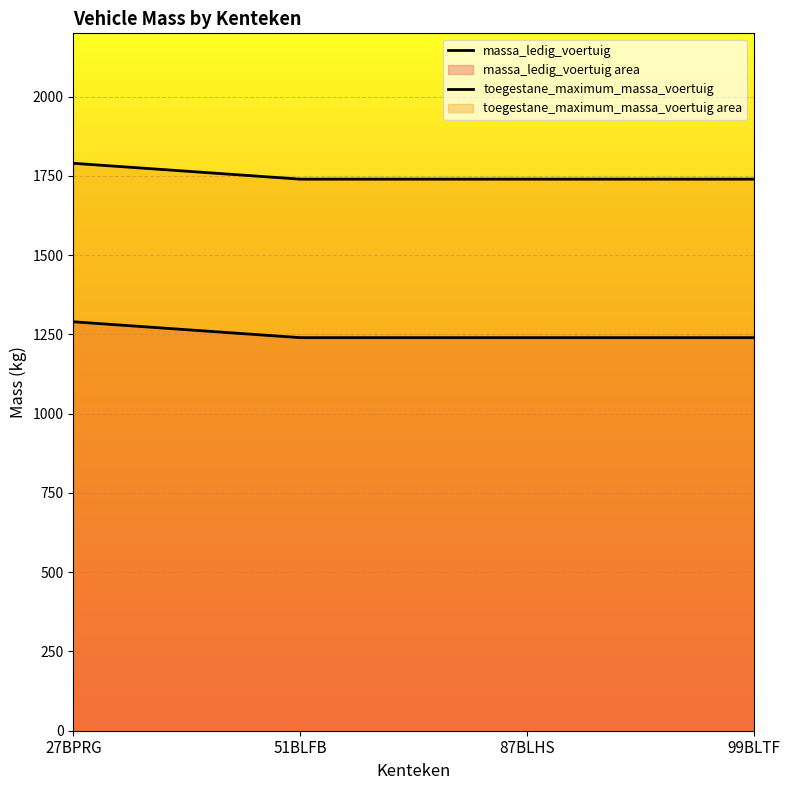

What is the greatest value displayed?

1790